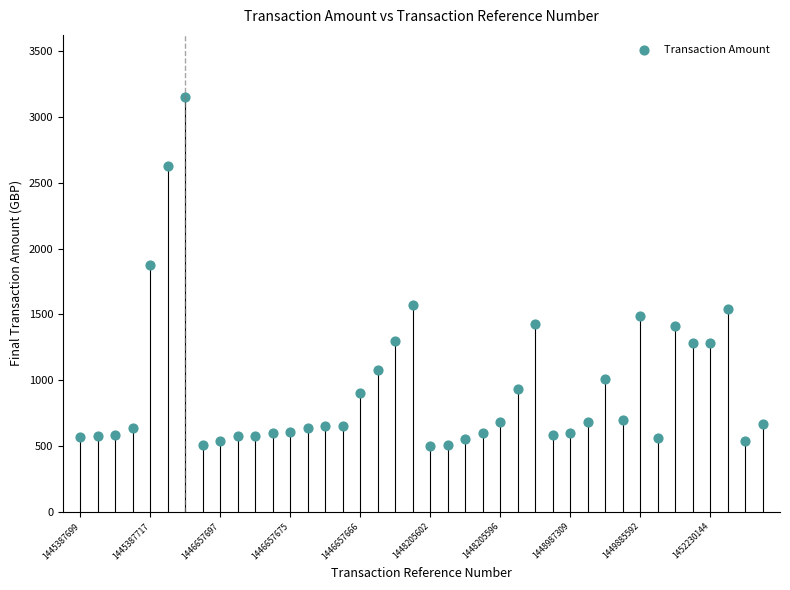

What Y value in the scatter plot is closest to 1825?

1872.0